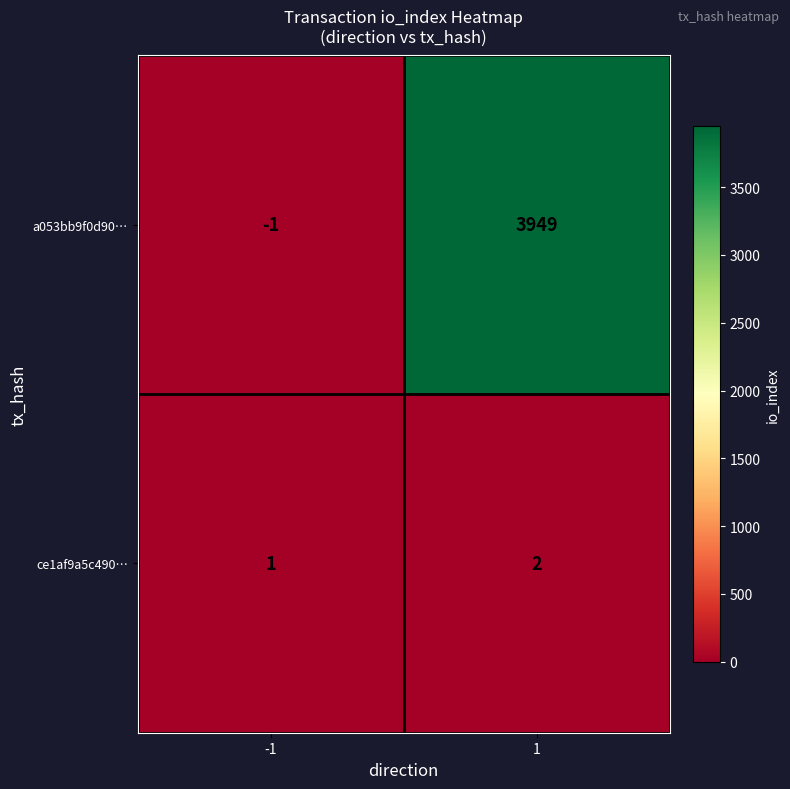

At 1, list the series in order from largest to smallest.

a053bb9f0d90…, ce1af9a5c490…